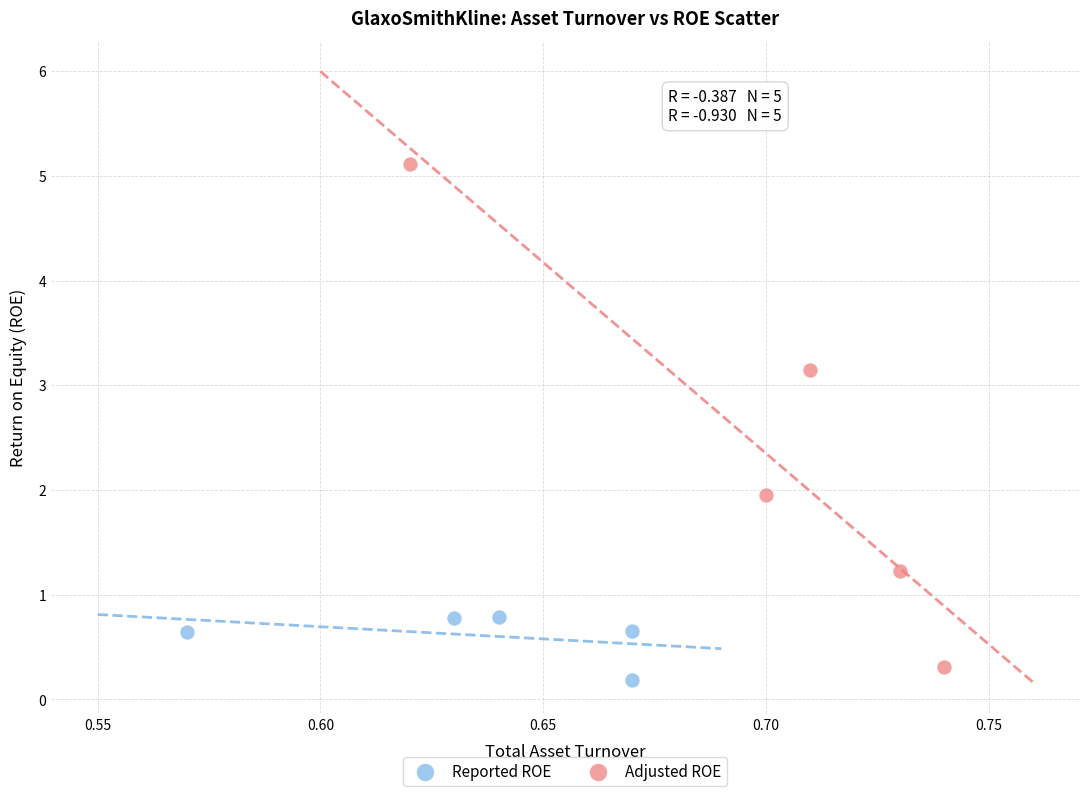

Which series has the widest spread of Y values?

Adjusted ROE